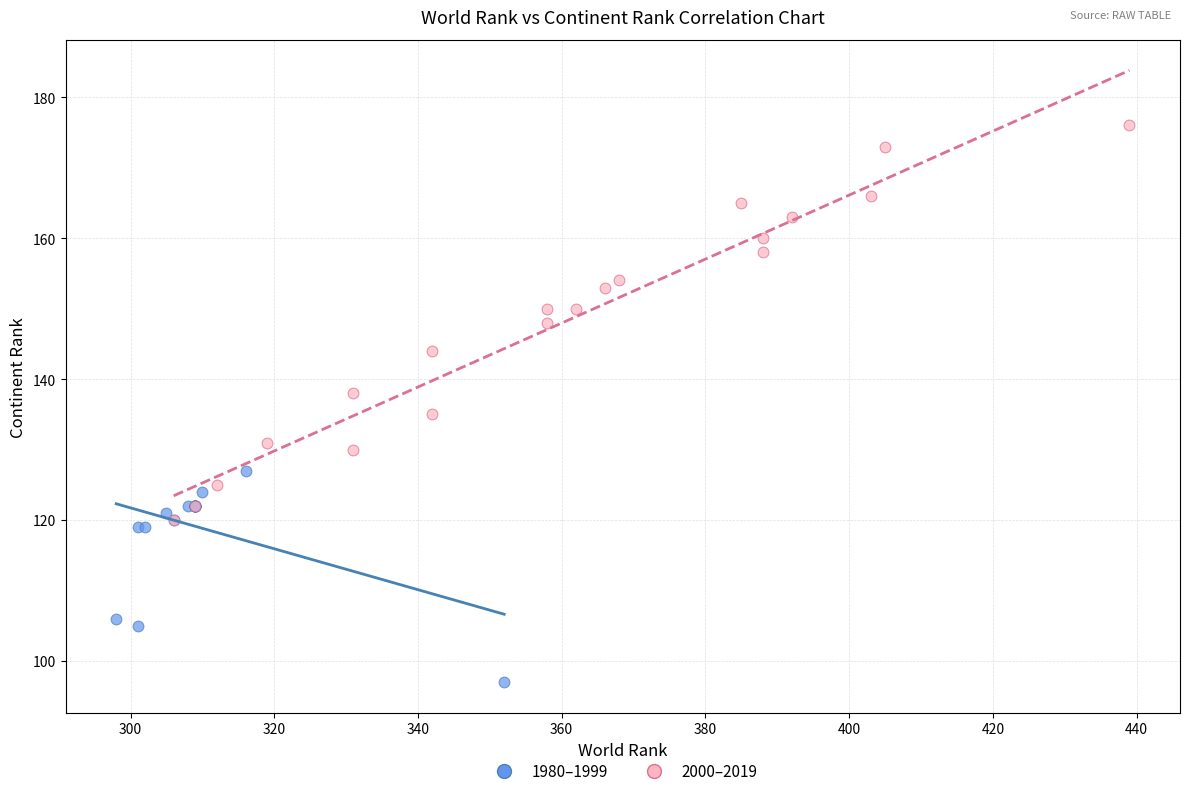

Which series reaches the maximum Y coordinate?

2000–2019